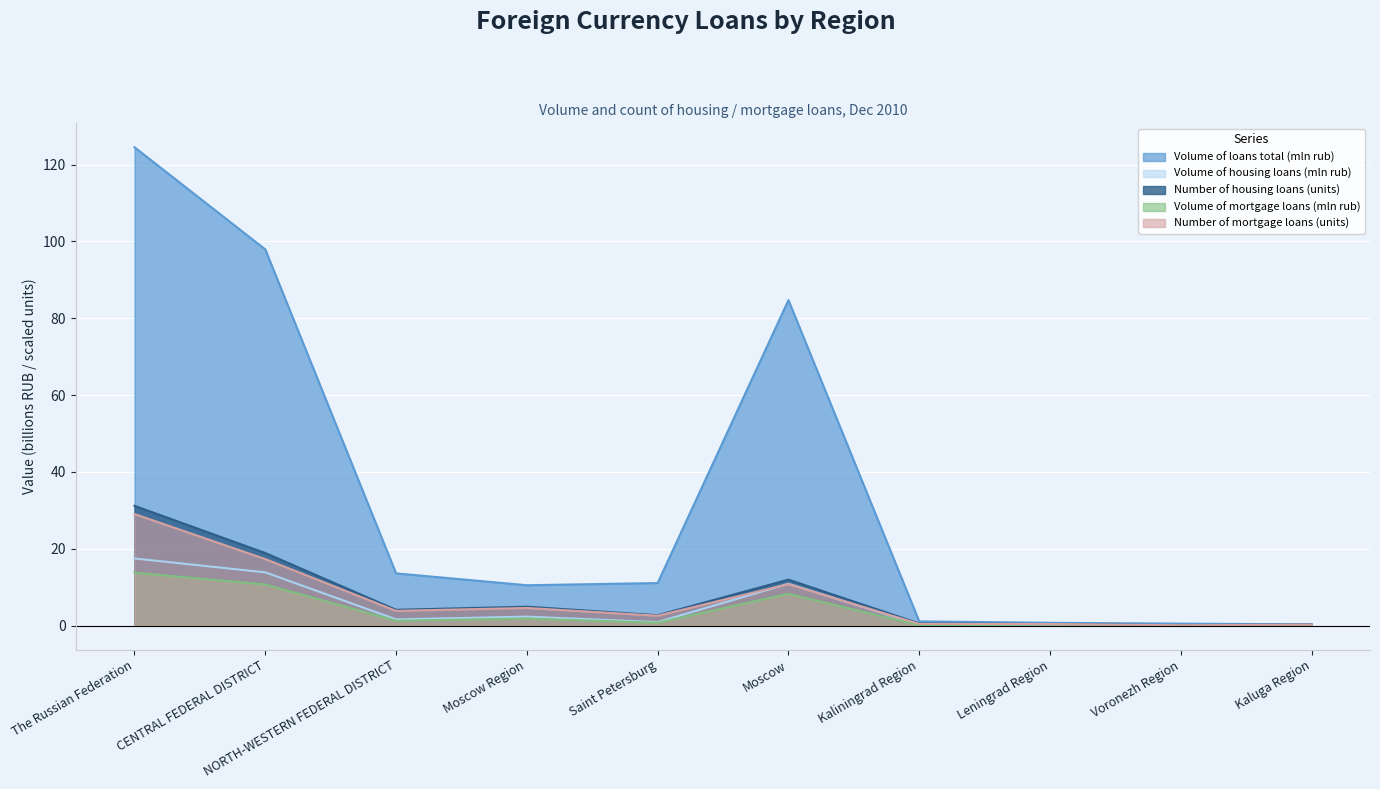

What is the approximate value of Volume of mortgage loans (mln rub) at Saint Petersburg?

0.8